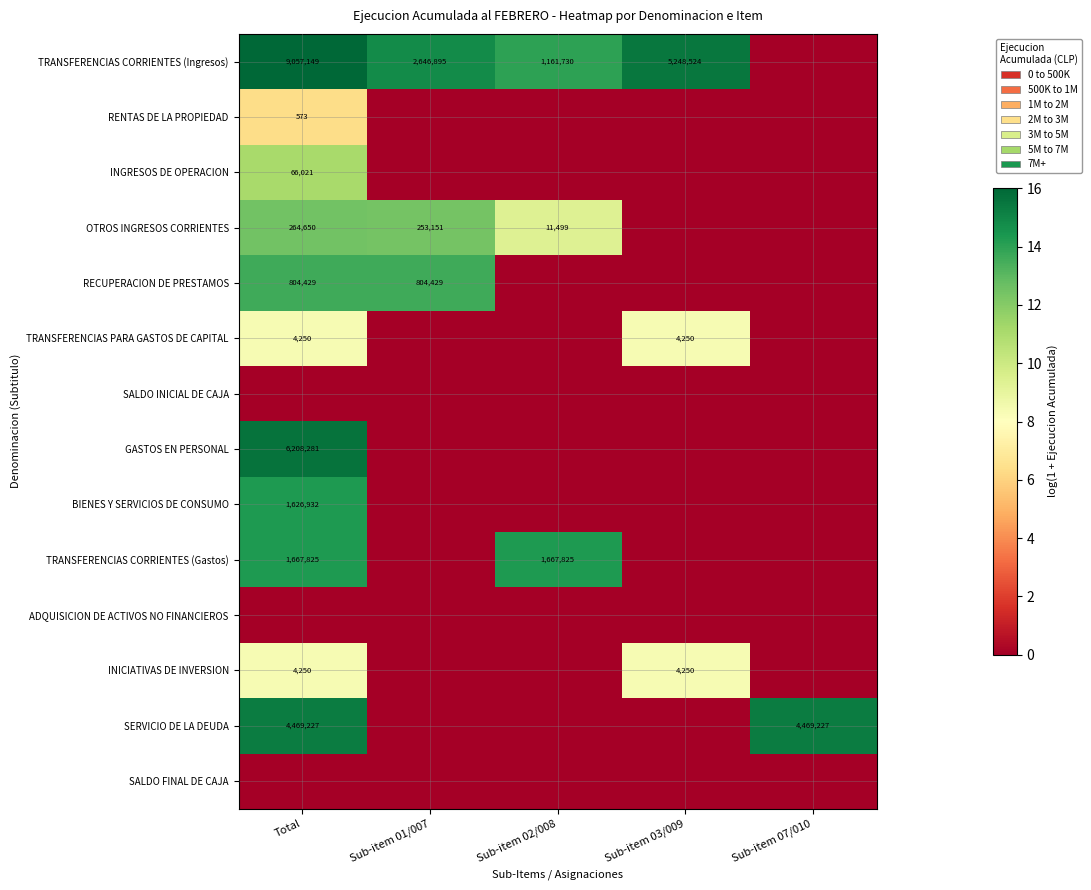

Between Sub-item 07/010 and Total, which is larger?

Total